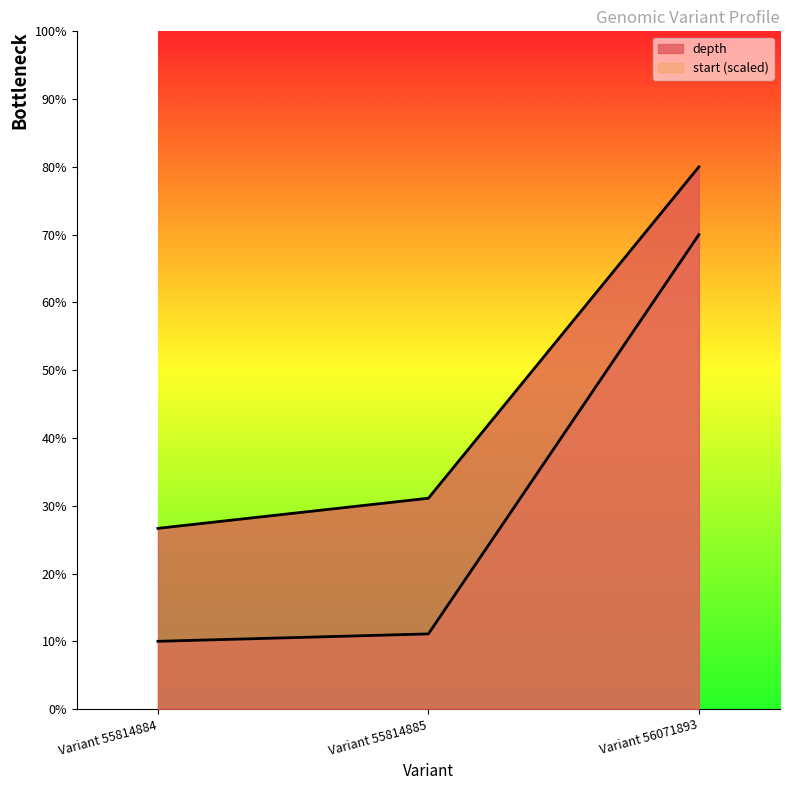

Reading right to left, transcribe all the data shown in this chart.

depth: 80.0	31.1	26.7
start: 70.0	11.1	10.0